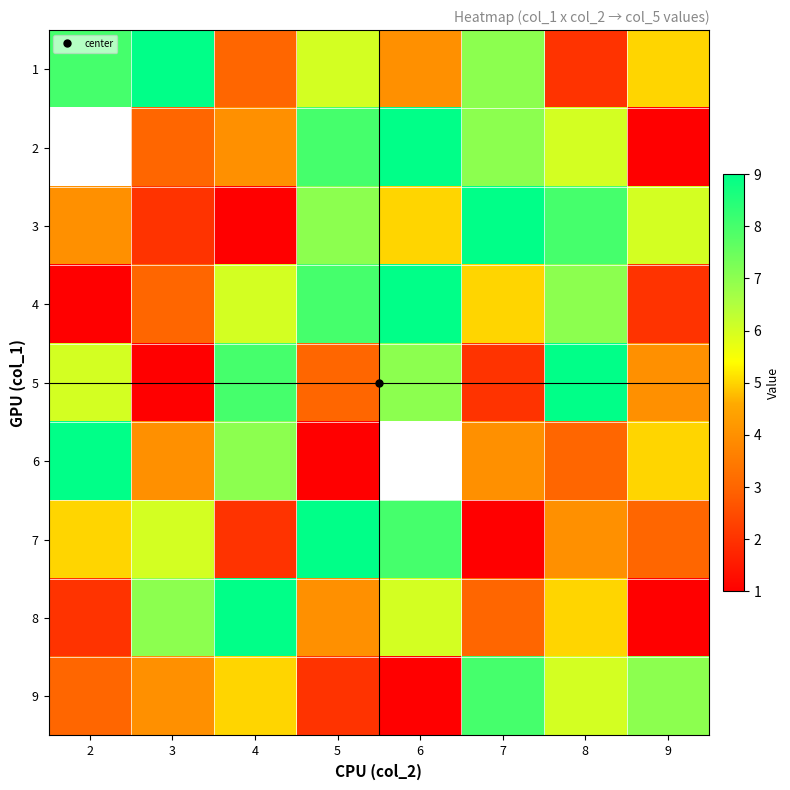

At which label is 3 closest to 5?

6